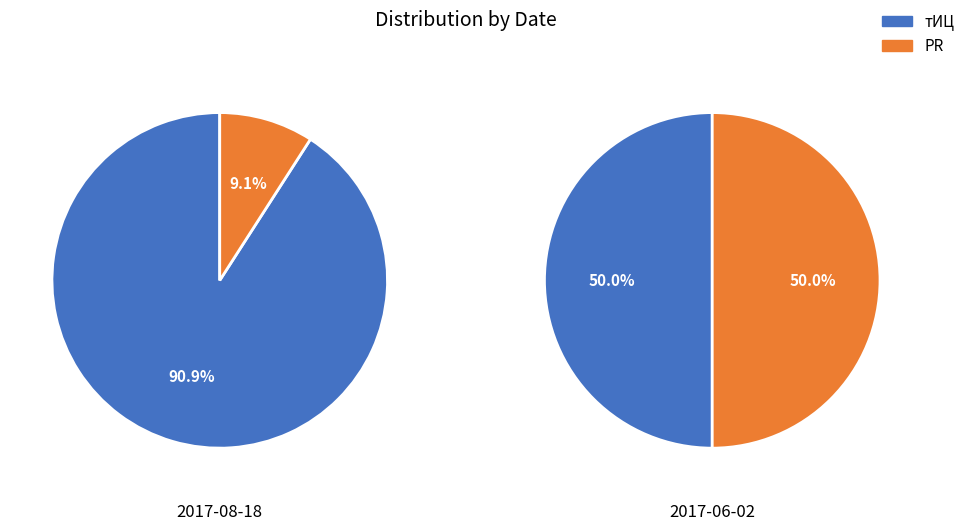

Between 2017-08-18 and 2017-06-02, which is larger?

2017-08-18